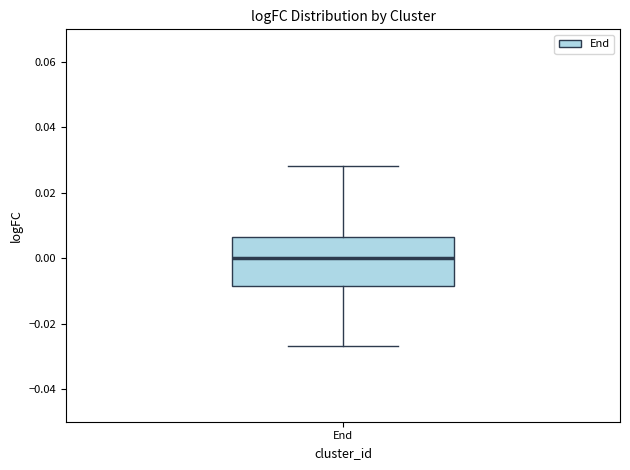

Transcribe this box plot: give where the median line is, the range the box spans, and where the two whiskers end, as read against the y-axis. The values are not printed on the chart, so give them approximately, as read against the axis.

median 0.000, box -0.008 to 0.006, whiskers -0.026 to 0.028